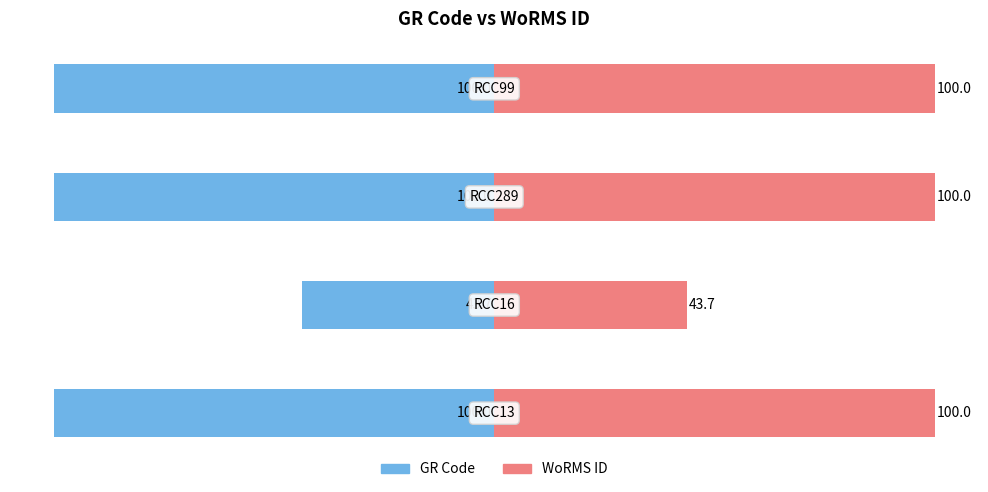

What is the difference between the WoRMS ID values at 1 and 3?

56.3